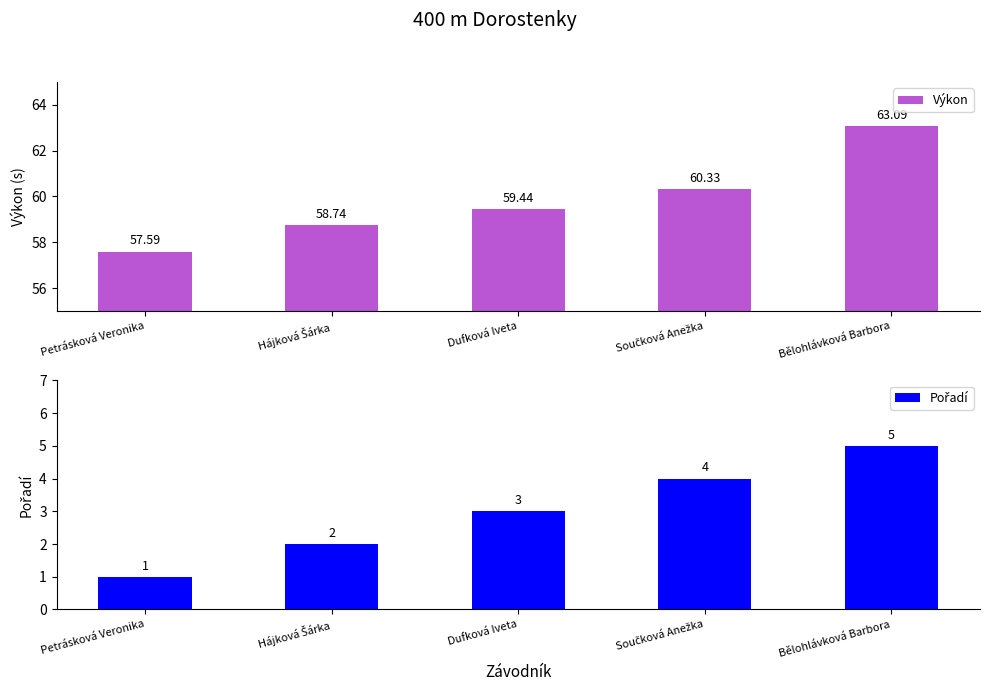

Count the Pořadí values in the range 2 to 4.

3